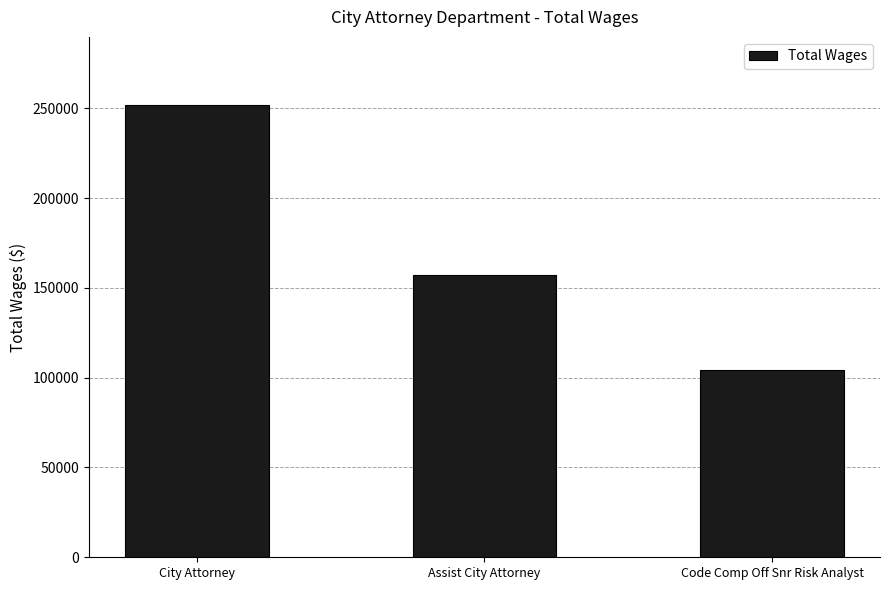

How many values are between 104007 and 251911?

3